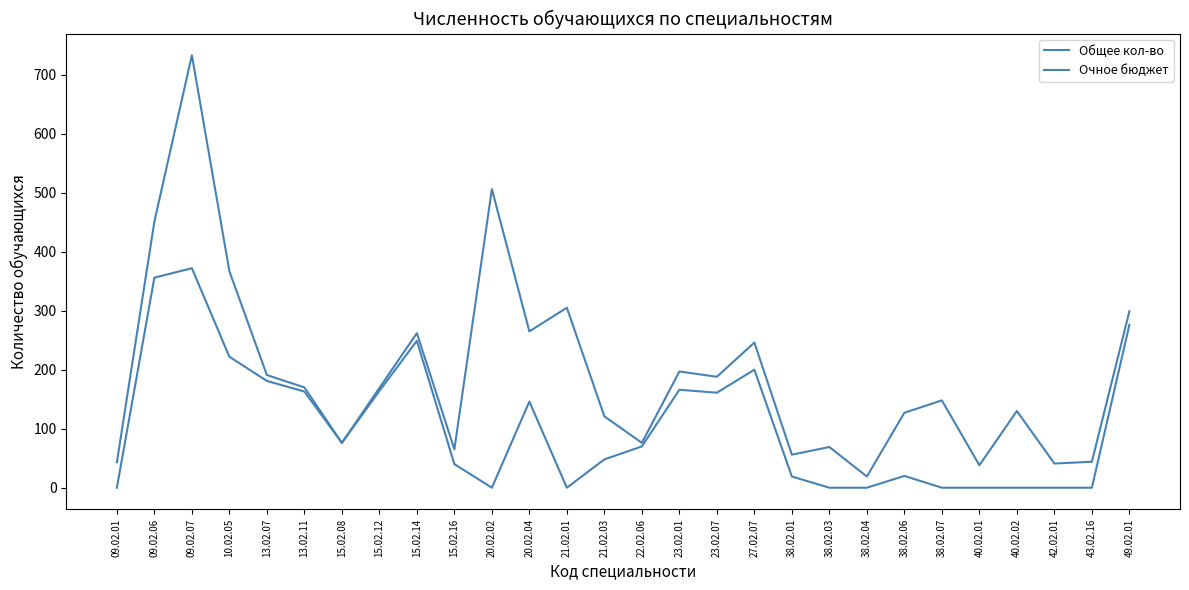

Is this an area chart (filled region under the line)?

No